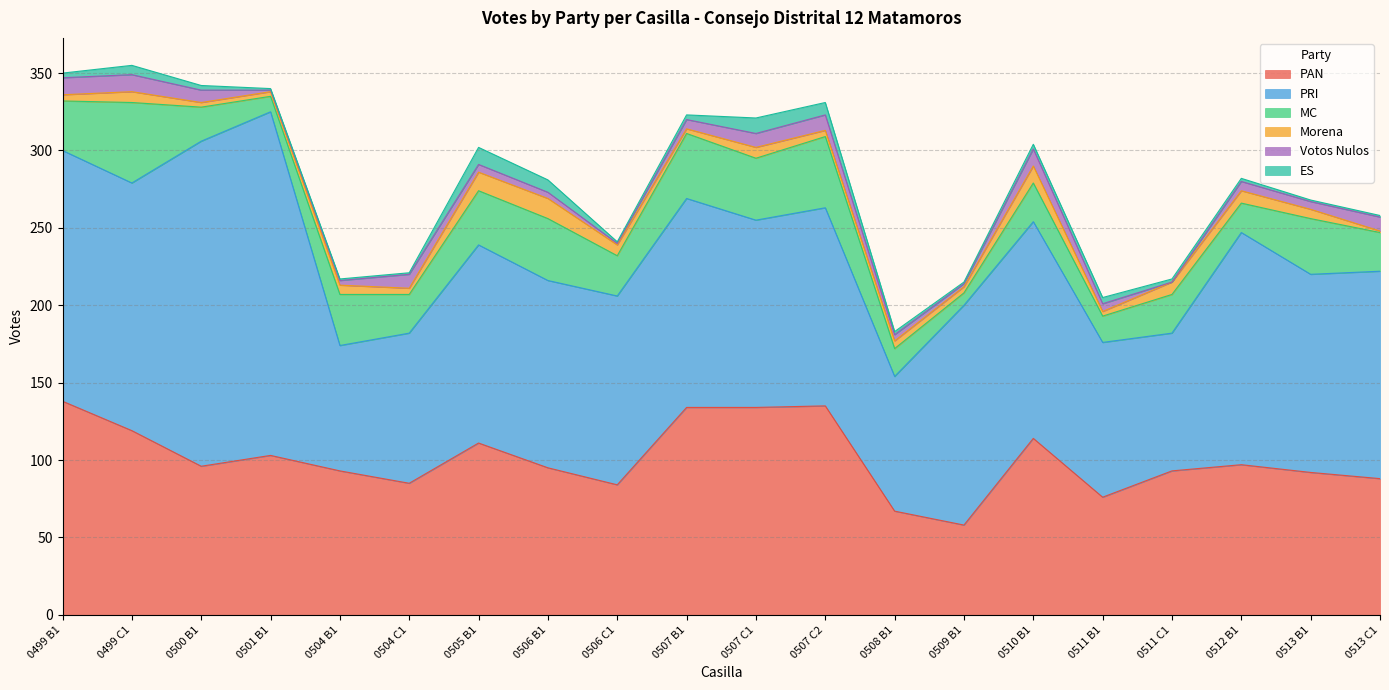

What is the value of the MC point at the 14th from the left?

8